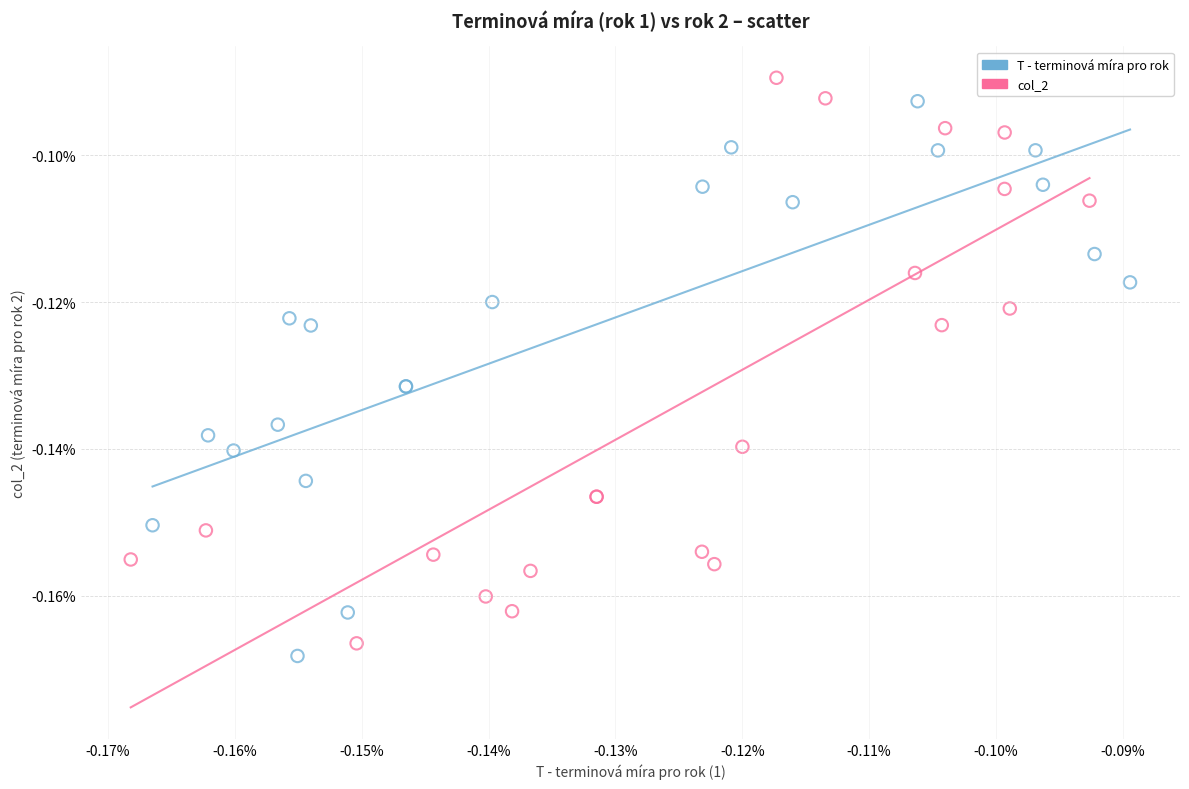

What are all the series names shown in the legend?

T - terminová míra pro rok, col_2